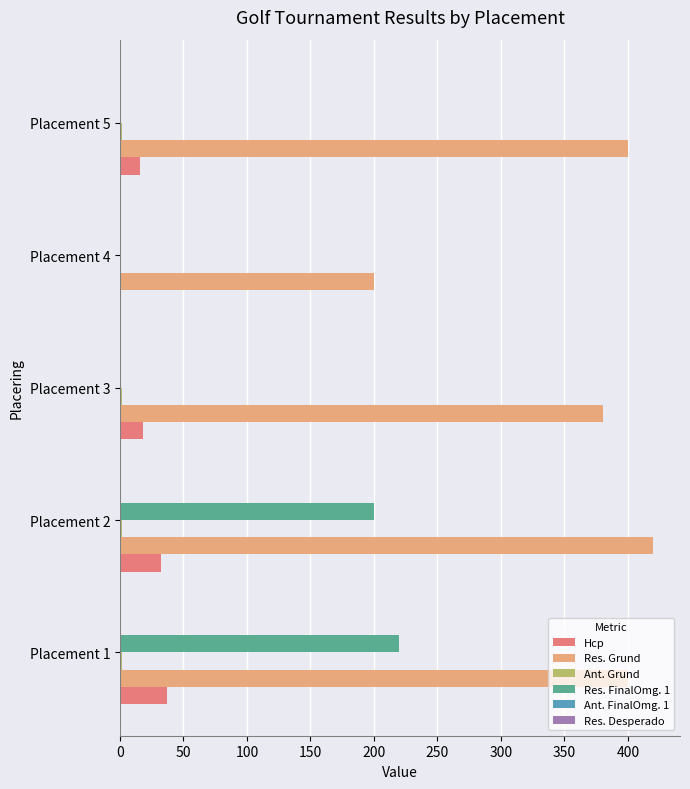

Which category has the highest value across all series?

Placement 2